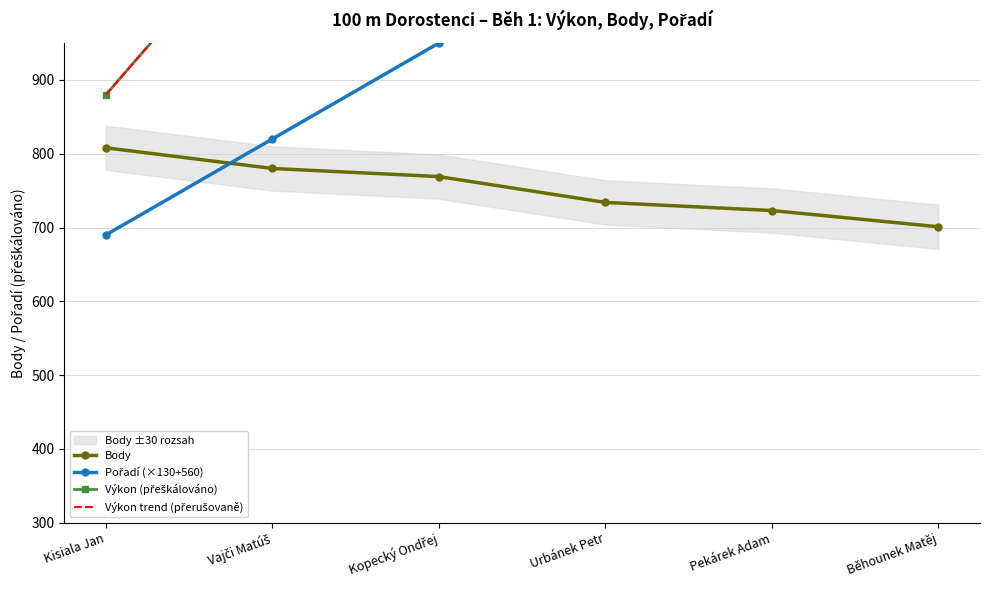

What is the spread (max minus min) of values at Běhounek Matěj?

1199.0